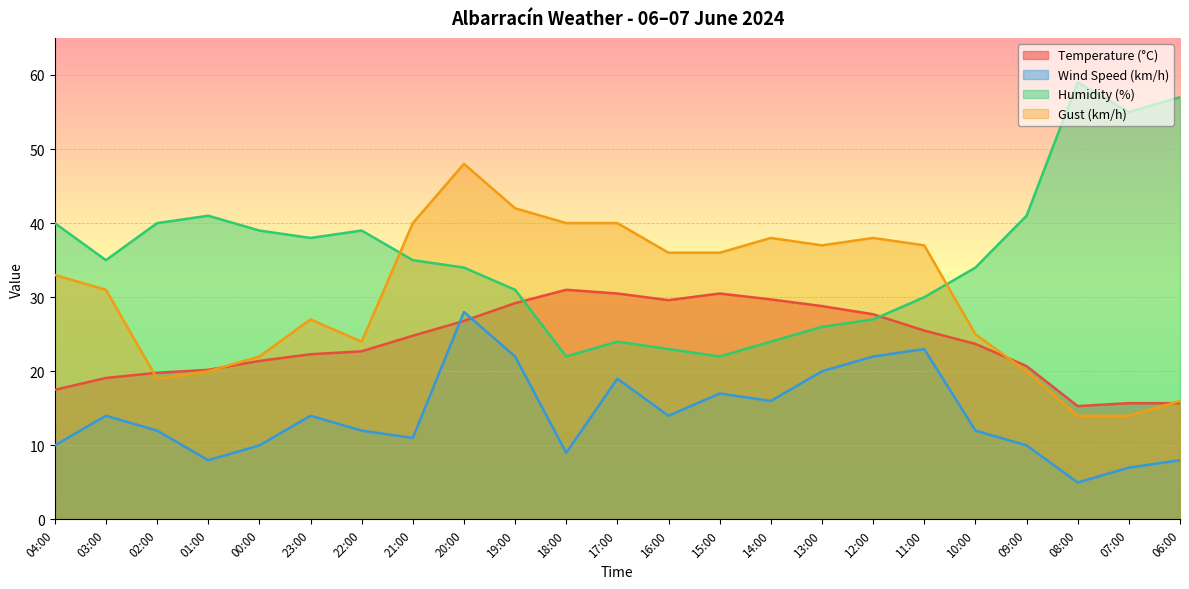

What is the average value of the Humidity (%) series?

35.5